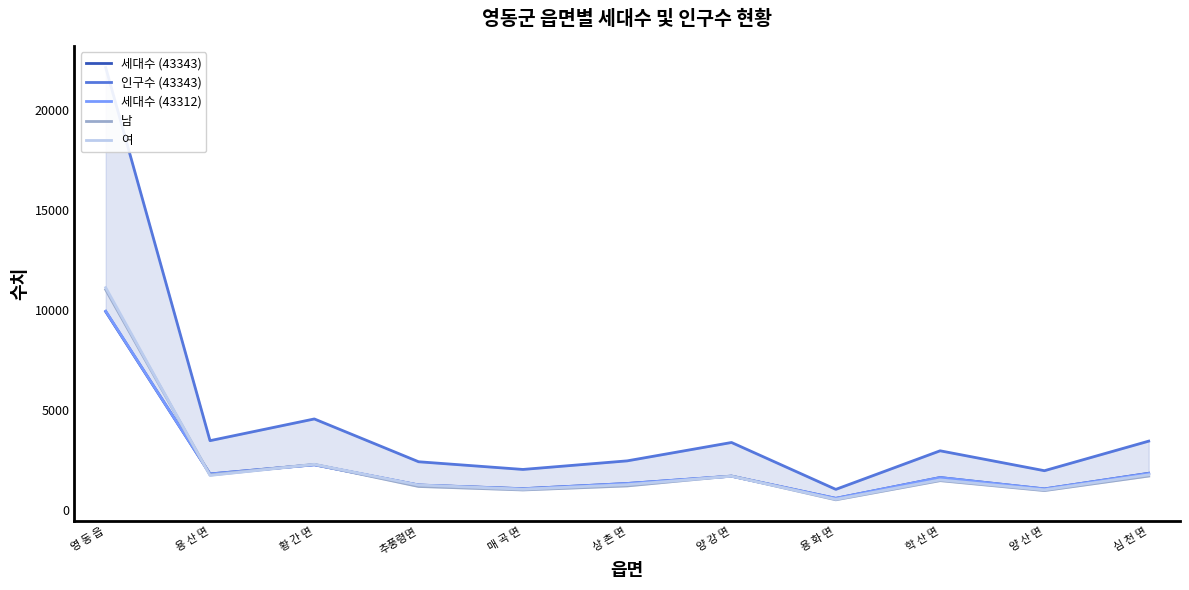

In 남, how many points are higher than both neighbors (excluding endpoints)?

3